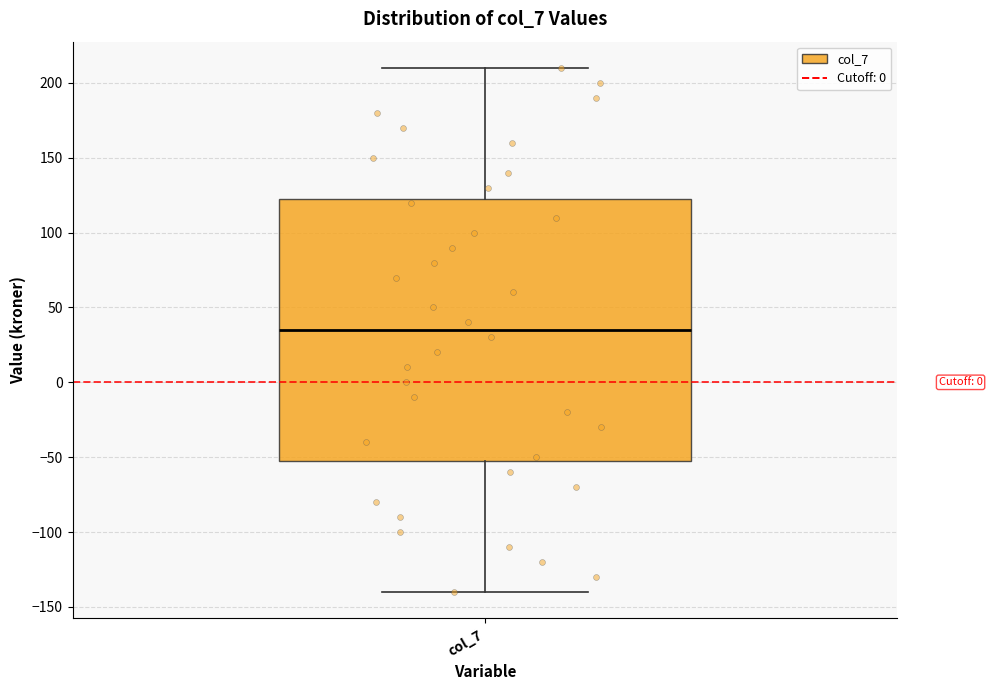

Where is the lower edge of the box for col_7 on the y-axis? The values are not printed on the chart, so give them approximately, as read against the axis.

-50